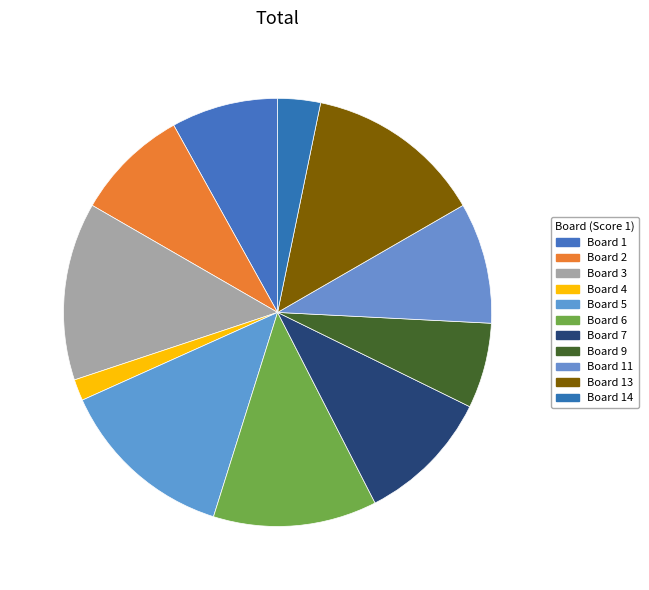

How many slices are in this pie chart?

11